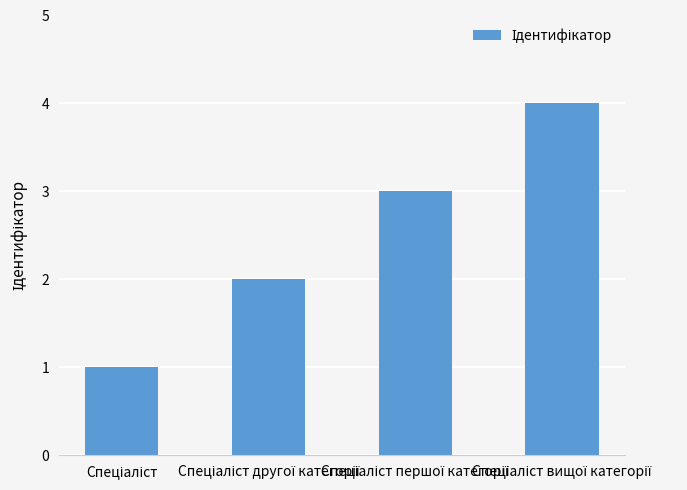

How many values are between 2 and 4?

3